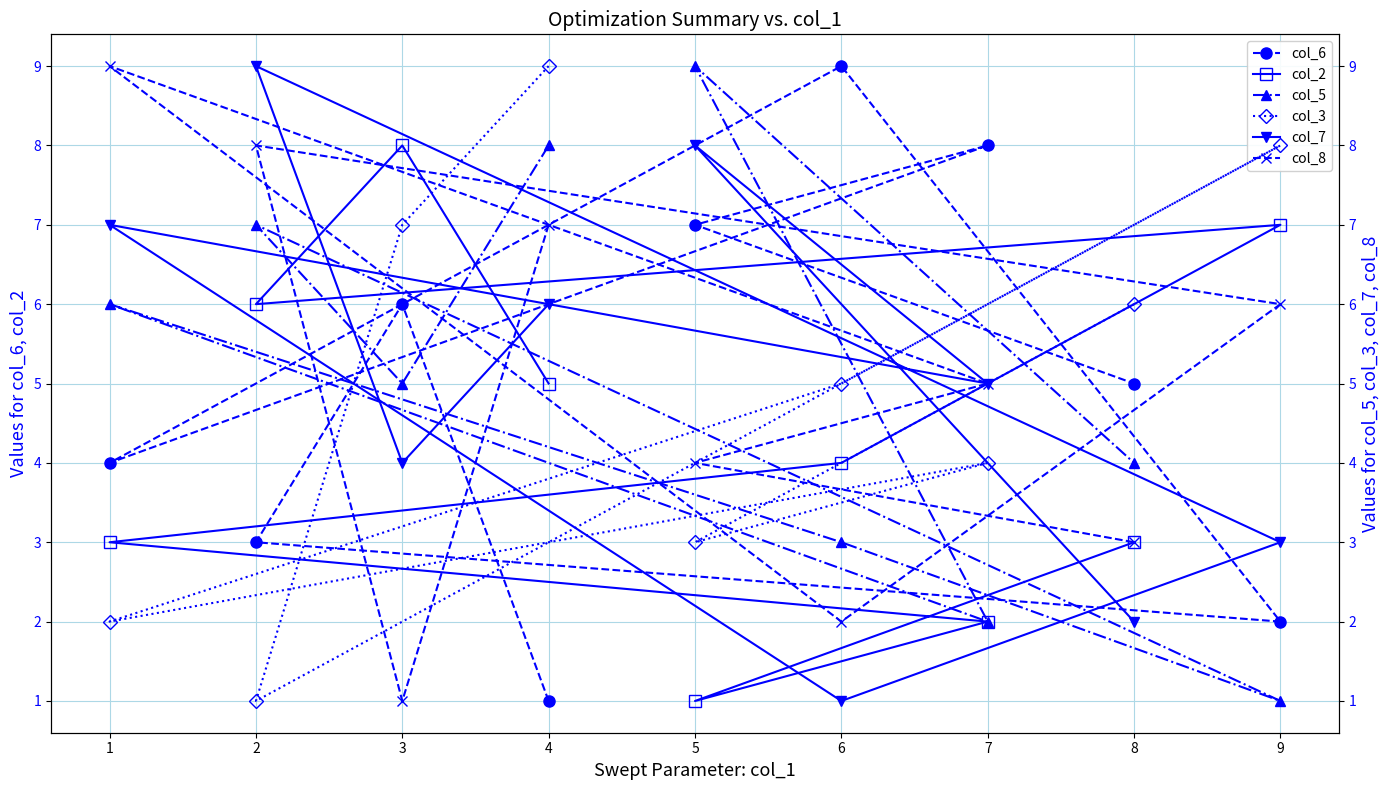

Count the number of categories in the chart.

9